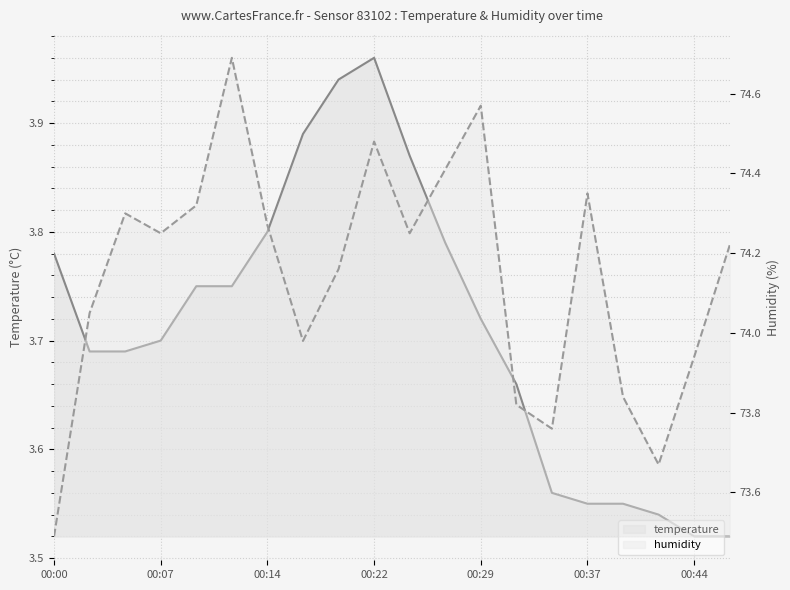

What is the lowest value of the humidity series?

73.5